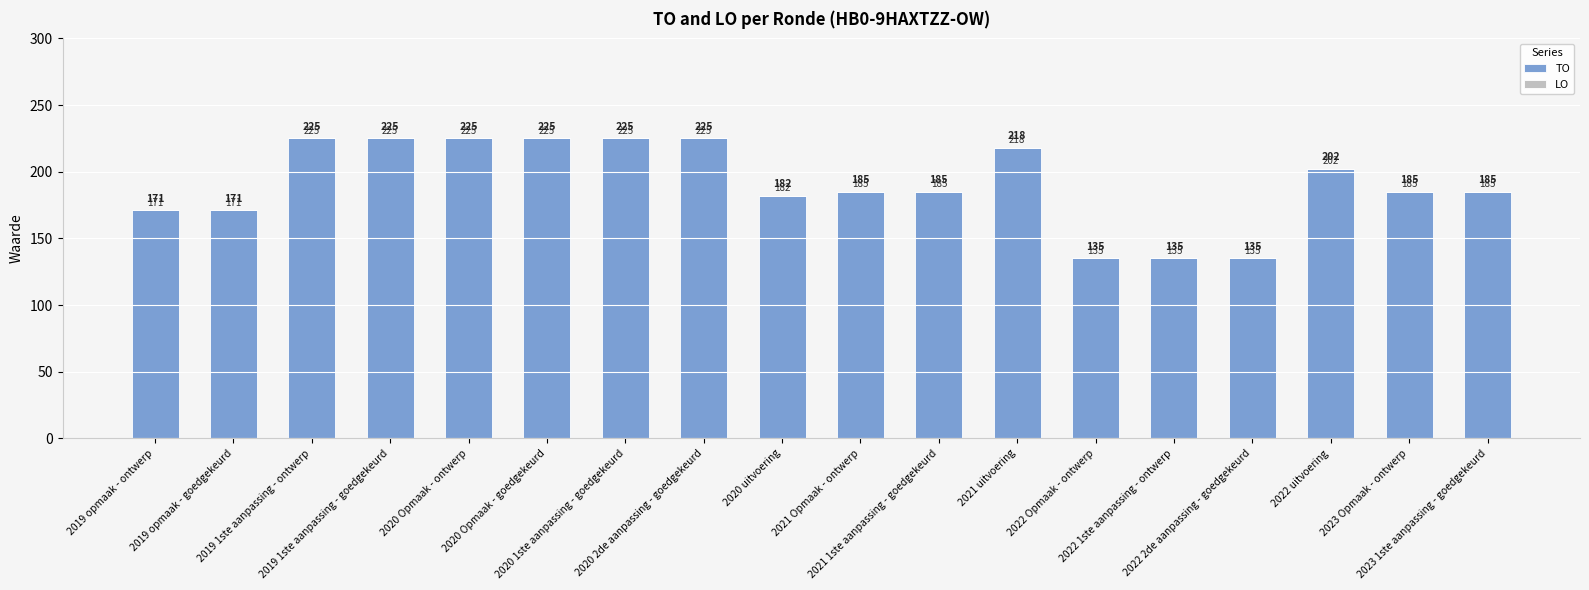

Between 2022 uitvoering and 2020 Opmaak - goedgekeurd, which is larger?

2020 Opmaak - goedgekeurd